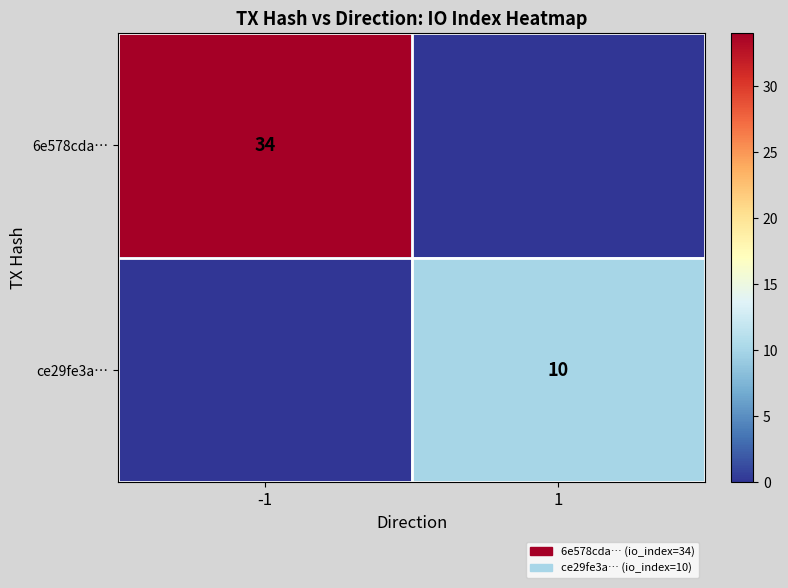

Is it true that ce29fe3a… equals 18 at 1?

False